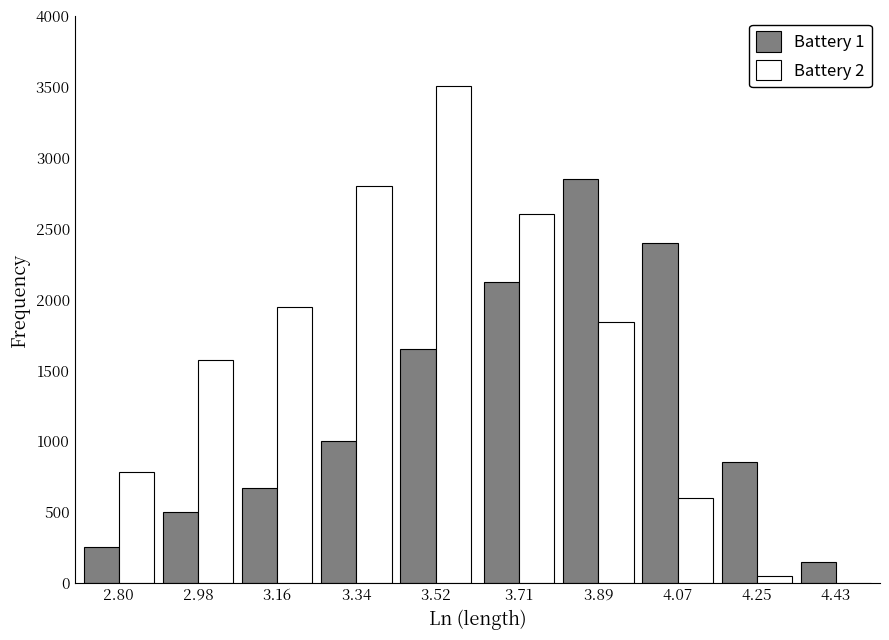

Reading left to right, extract all data points from this chart.

Battery 1: 2.80=250	2.98=500	3.16=670	3.34=1000	3.52=1650	3.71=2120	3.89=2850	4.07=2400	4.25=850	4.43=150
Battery 2: 2.80=780	2.98=1570	3.16=1950	3.34=2800	3.52=3510	3.71=2600	3.89=1840	4.07=600	4.25=50	4.43=0